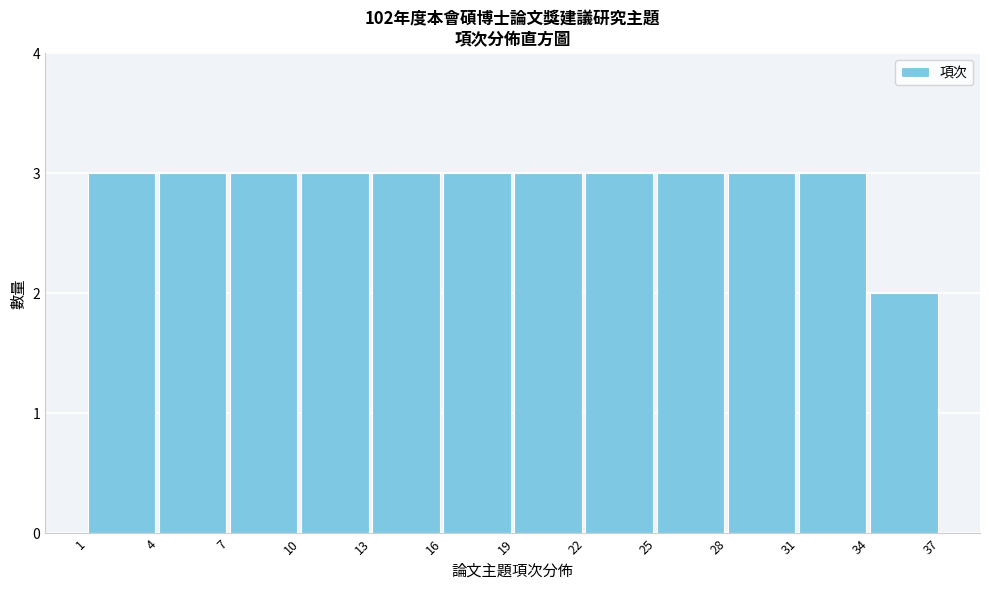

Reading left to right, list every bar in this chart as the range it spans on the x-axis followed by its height. The values are not printed on the chart, so give them approximately, as read against the axis.

1 to 4: 3
4 to 7: 3
7 to 10: 3
10 to 13: 3
13 to 16: 3
16 to 19: 3
19 to 22: 3
22 to 25: 3
25 to 28: 3
28 to 31: 3
31 to 34: 3
34 to 37: 2